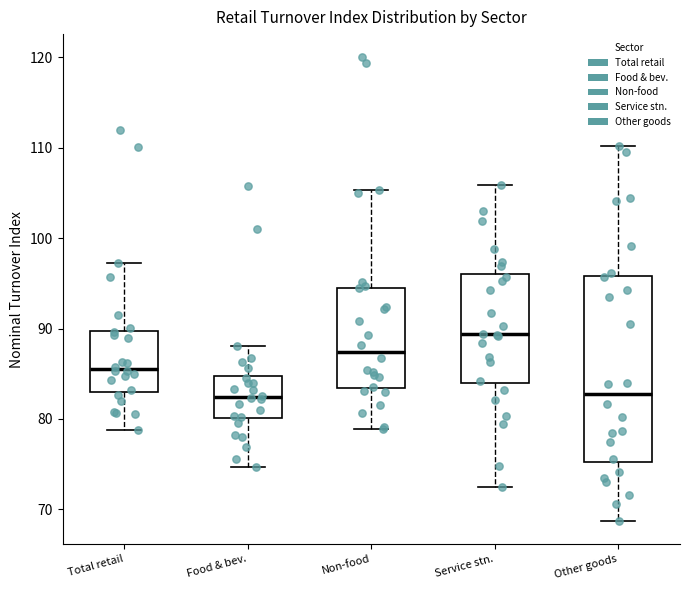

Where is the upper edge of the box for Other goods on the y-axis? The values are not printed on the chart, so give them approximately, as read against the axis.

96